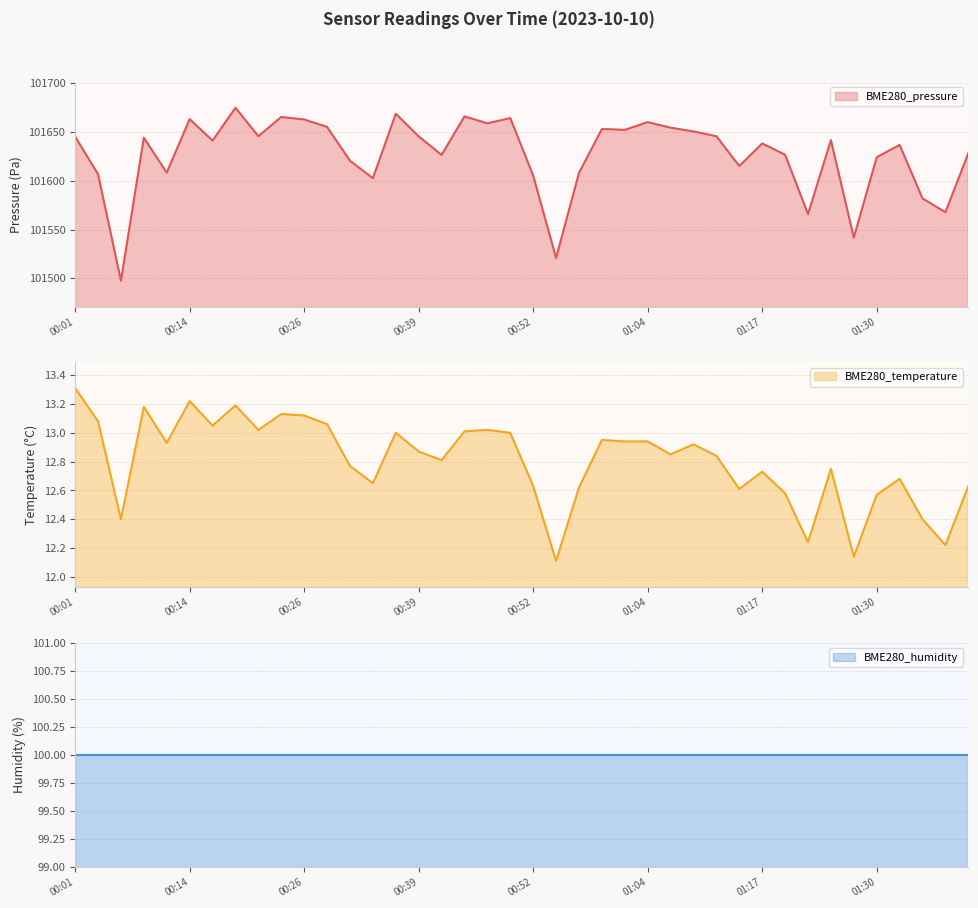

Where is BME280_pressure nearest to the value 101586?

01:35